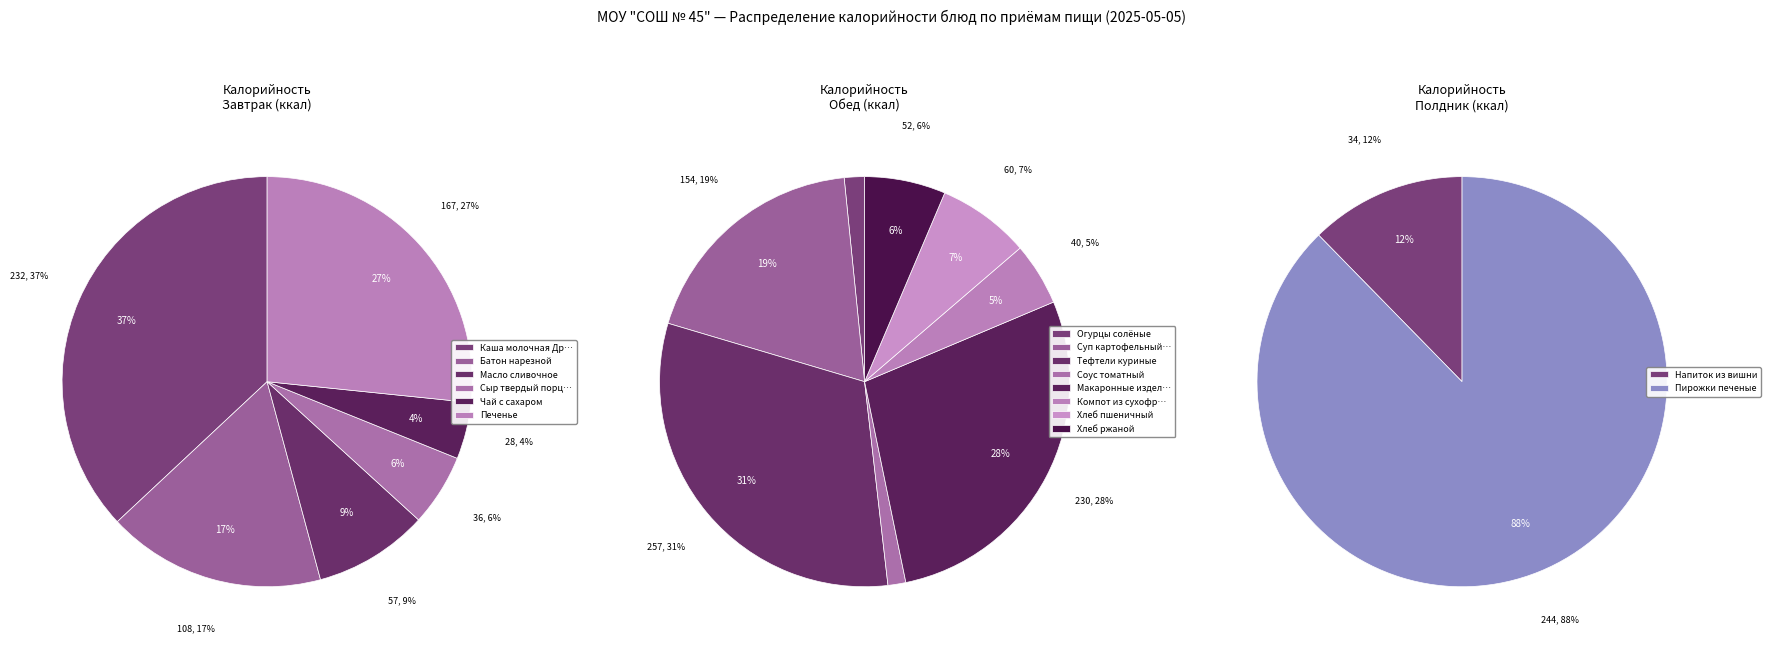

How many segments does this pie chart have?

16